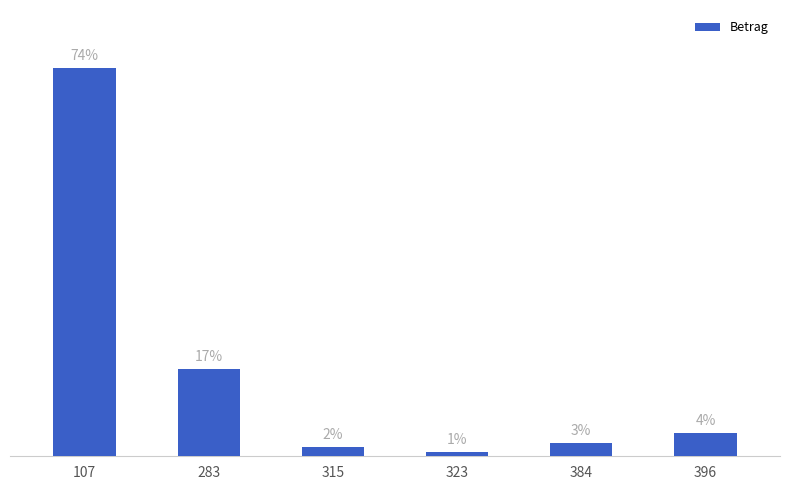

What is the maximum value shown in the chart?

881.1